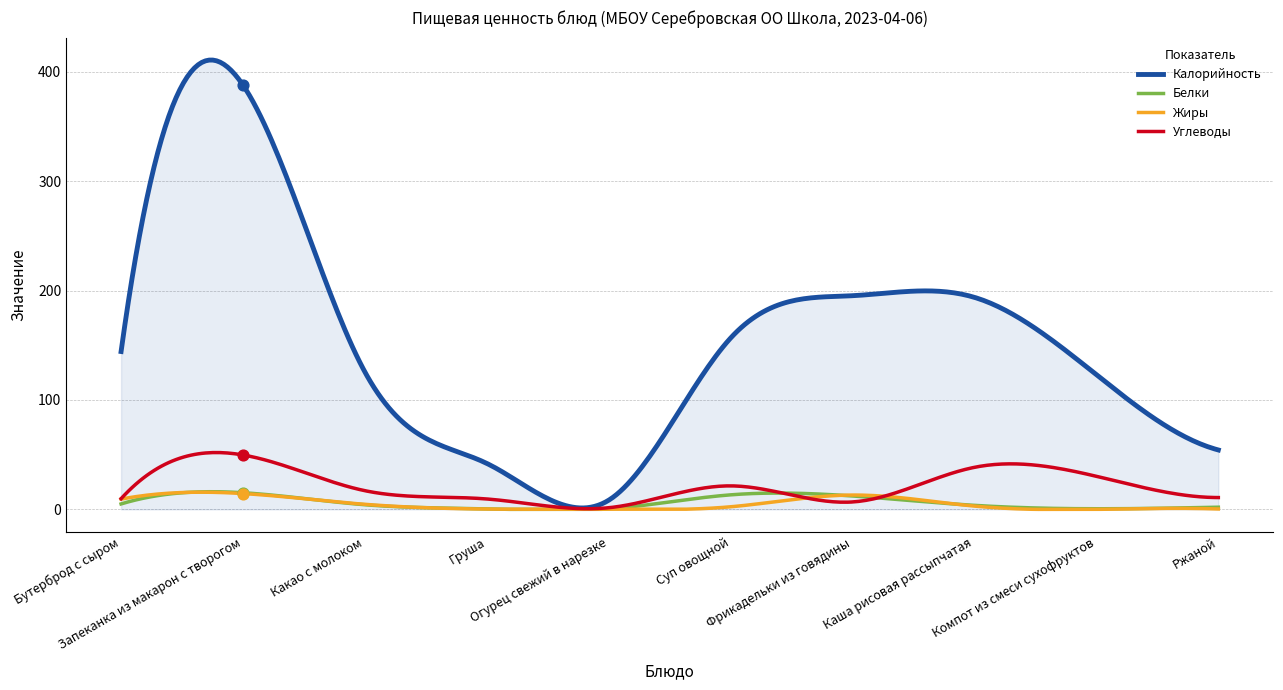

Which series contains the highest Y value?

Калорийность